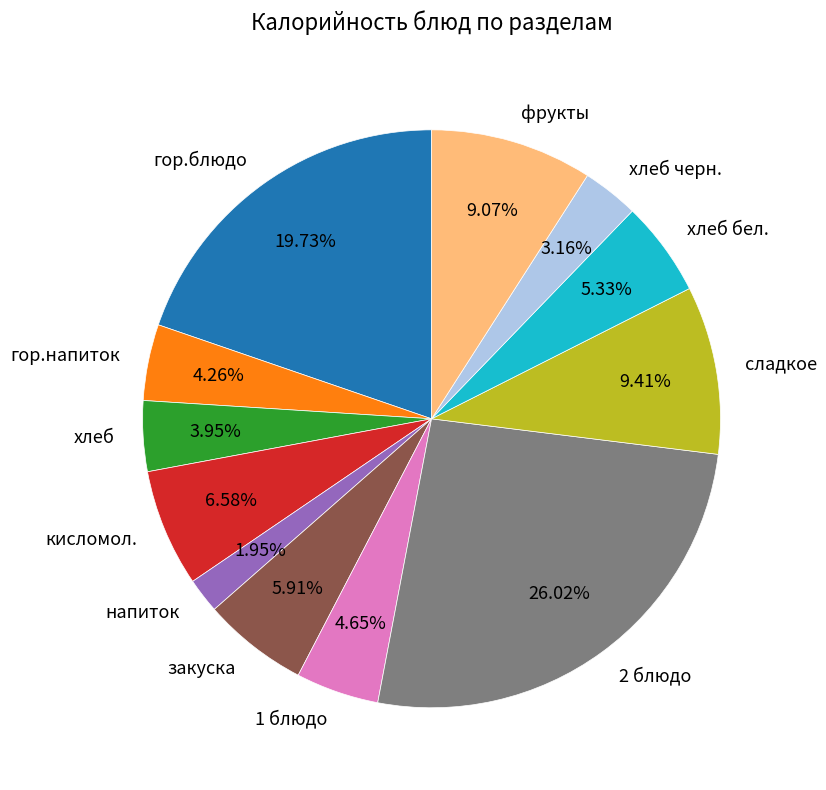

To the nearest percent, what is the difference between the хлеб бел. and хлеб черн. slice percentages?

2%